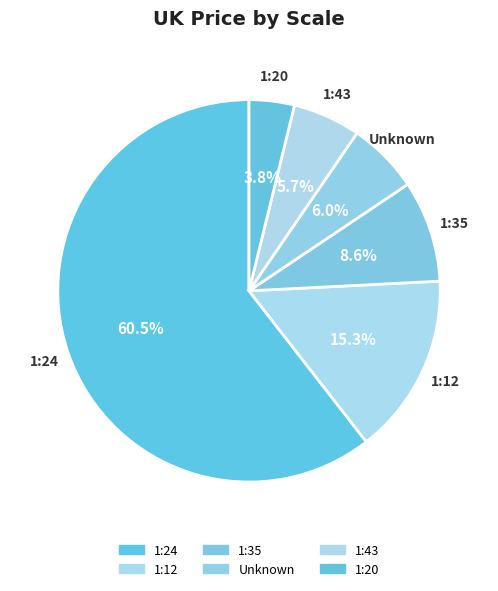

Which slice is the smallest?

1:20